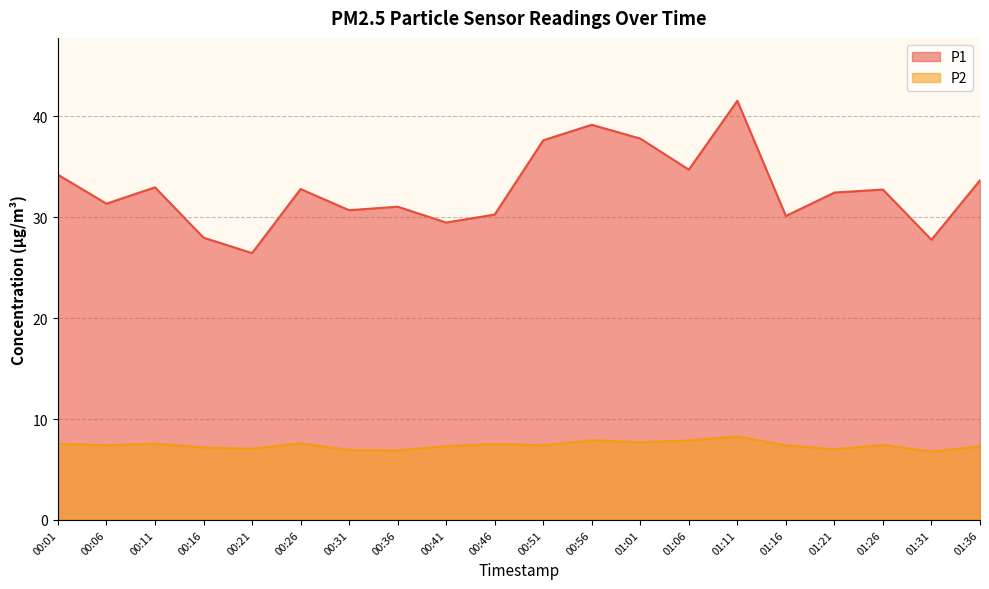

Count the number of categories in the chart.

20